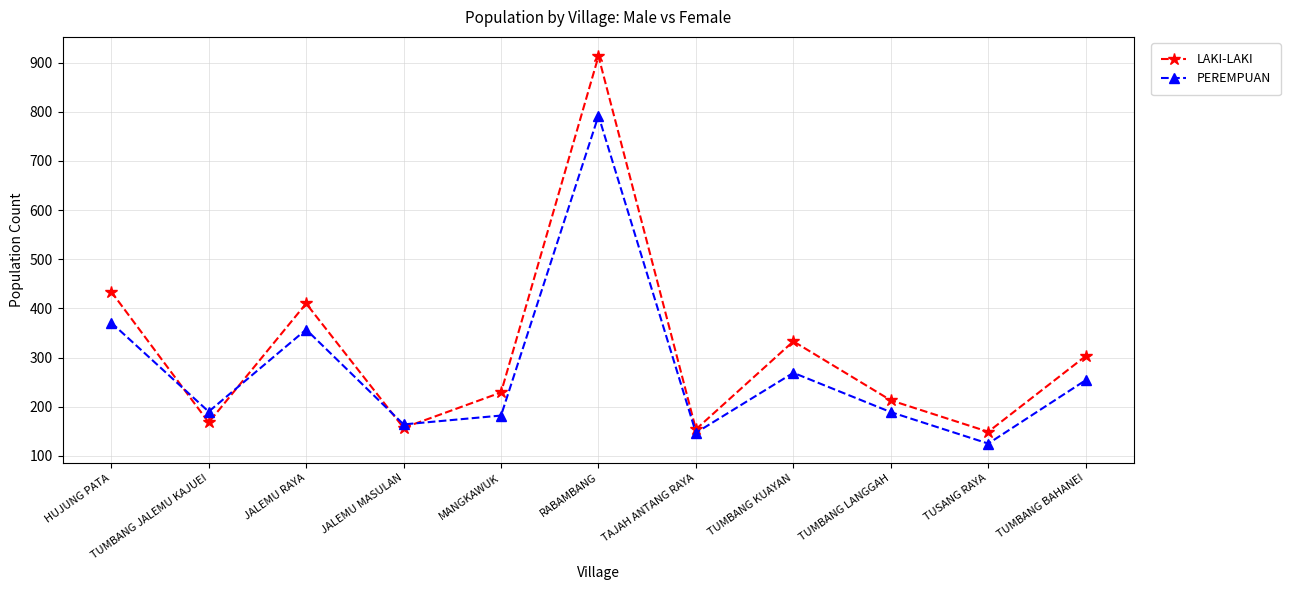

What is the difference between the LAKI-LAKI values at RABAMBANG and TUMBANG JALEMU KAJUEI?

745